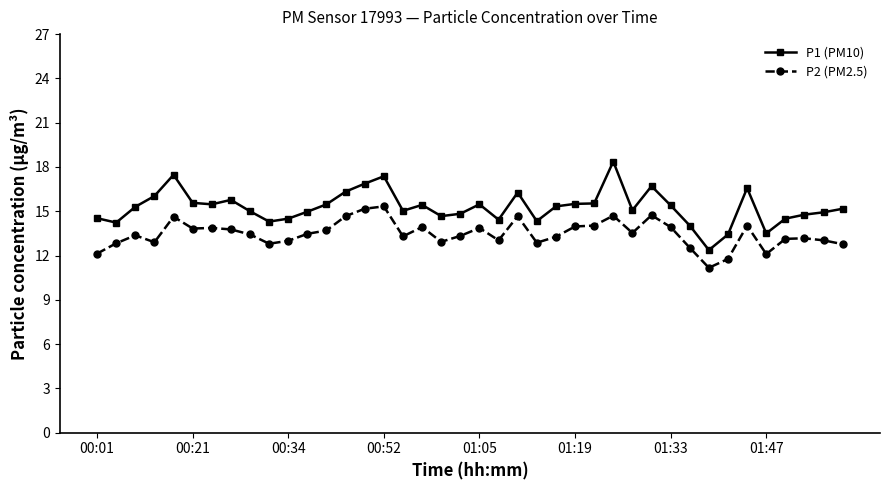

How many series are shown in this chart?

2